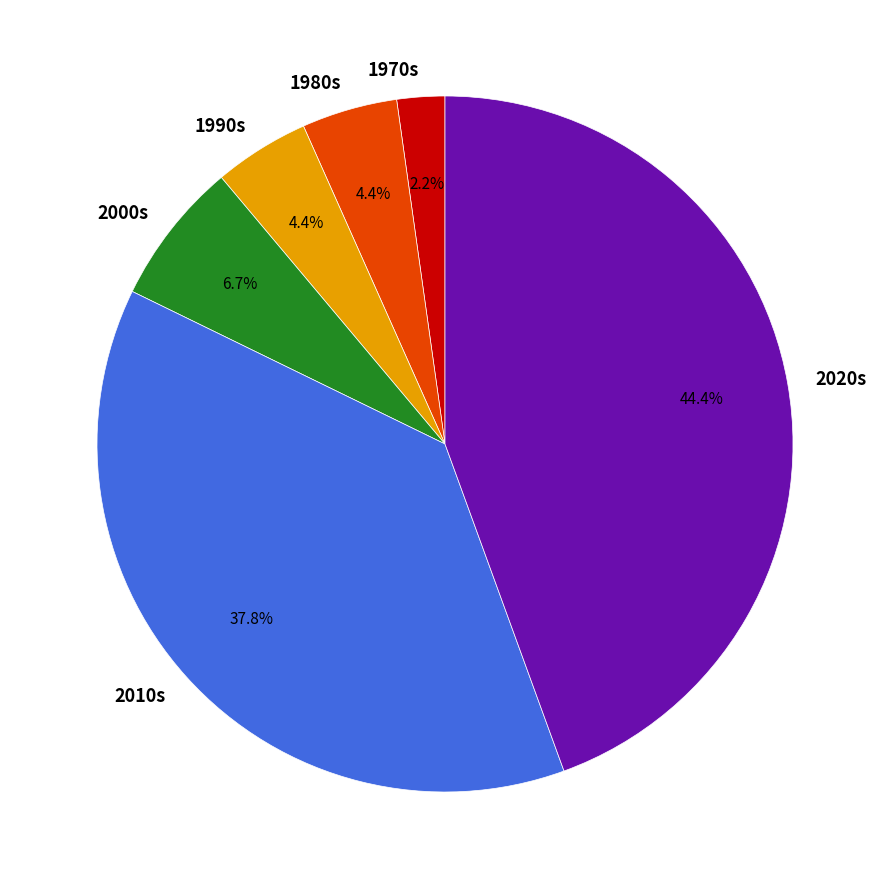

How many segments does this pie chart have?

6